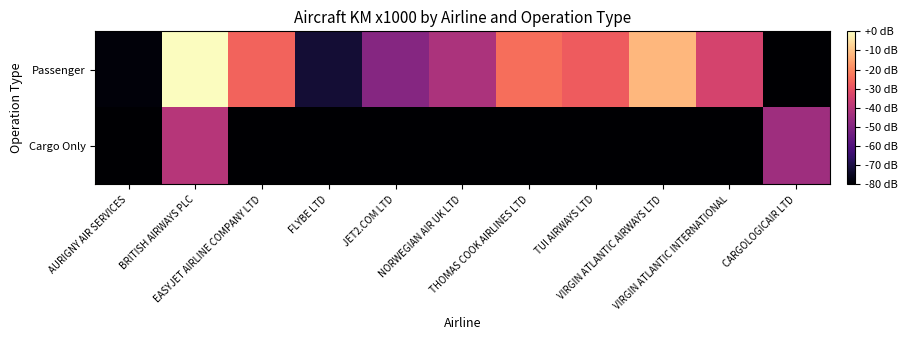

Reading left to right, transcribe all the data shown in this chart.

Passenger: AURIGNY AIR SERVICES=-78.7	BRITISH AIRWAYS PLC=0.0	EASYJET AIRLINE COMPANY LTD=-26.2	FLYBE LTD=-71.9	JET2.COM LTD=-49.1	NORWEGIAN AIR UK LTD=-41.9	THOMAS COOK AIRLINES LTD=-24.3	TUI AIRWAYS LTD=-27.6	VIRGIN ATLANTIC AIRWAYS LTD=-12.1	VIRGIN ATLANTIC INTERNATIONAL=-34.0	CARGOLOGICAIR LTD=-112.7
Cargo Only: AURIGNY AIR SERVICES=-112.7	BRITISH AIRWAYS PLC=-39.8	EASYJET AIRLINE COMPANY LTD=-112.7	FLYBE LTD=-112.7	JET2.COM LTD=-112.7	NORWEGIAN AIR UK LTD=-112.7	THOMAS COOK AIRLINES LTD=-112.7	TUI AIRWAYS LTD=-112.7	VIRGIN ATLANTIC AIRWAYS LTD=-112.7	VIRGIN ATLANTIC INTERNATIONAL=-112.7	CARGOLOGICAIR LTD=-44.6